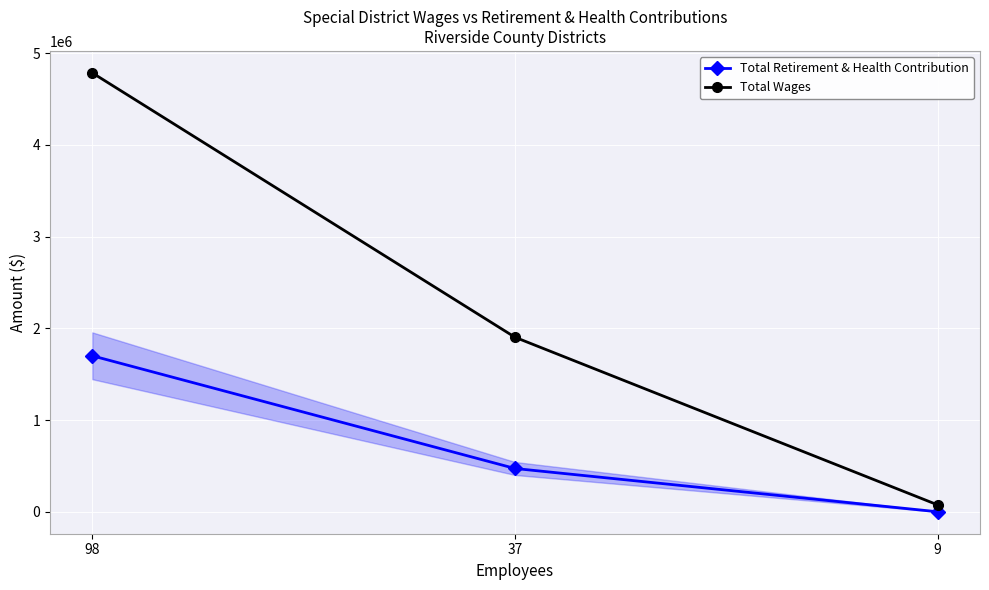

What is the maximum value shown in the chart?

4785902